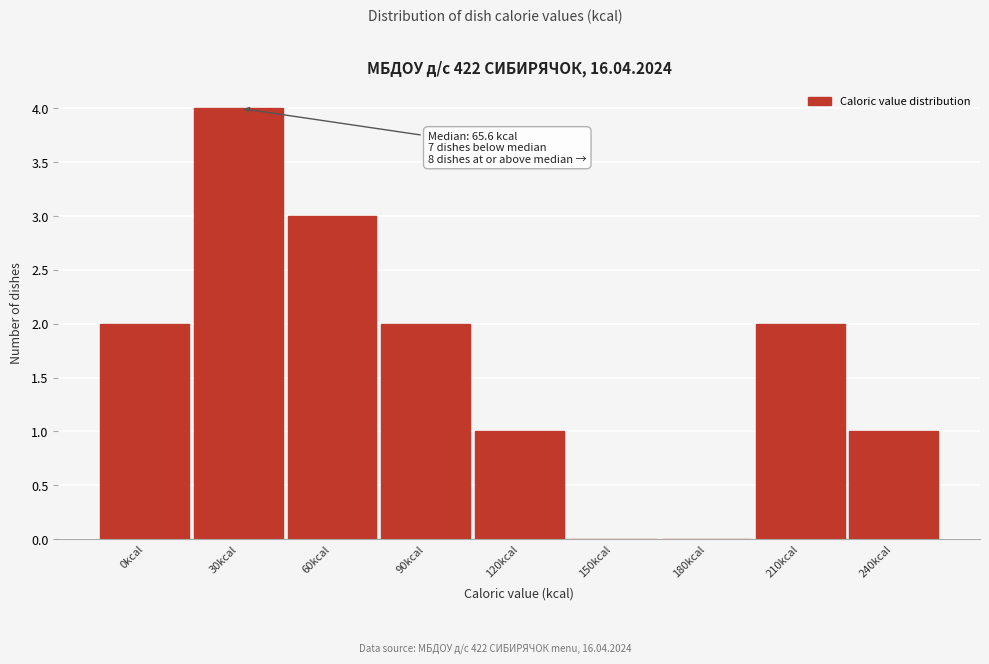

Reading left to right, list all the values displayed in this chart.

0kcal=2	30kcal=4	60kcal=3	90kcal=2	120kcal=1	150kcal=0	180kcal=0	210kcal=2	240kcal=1